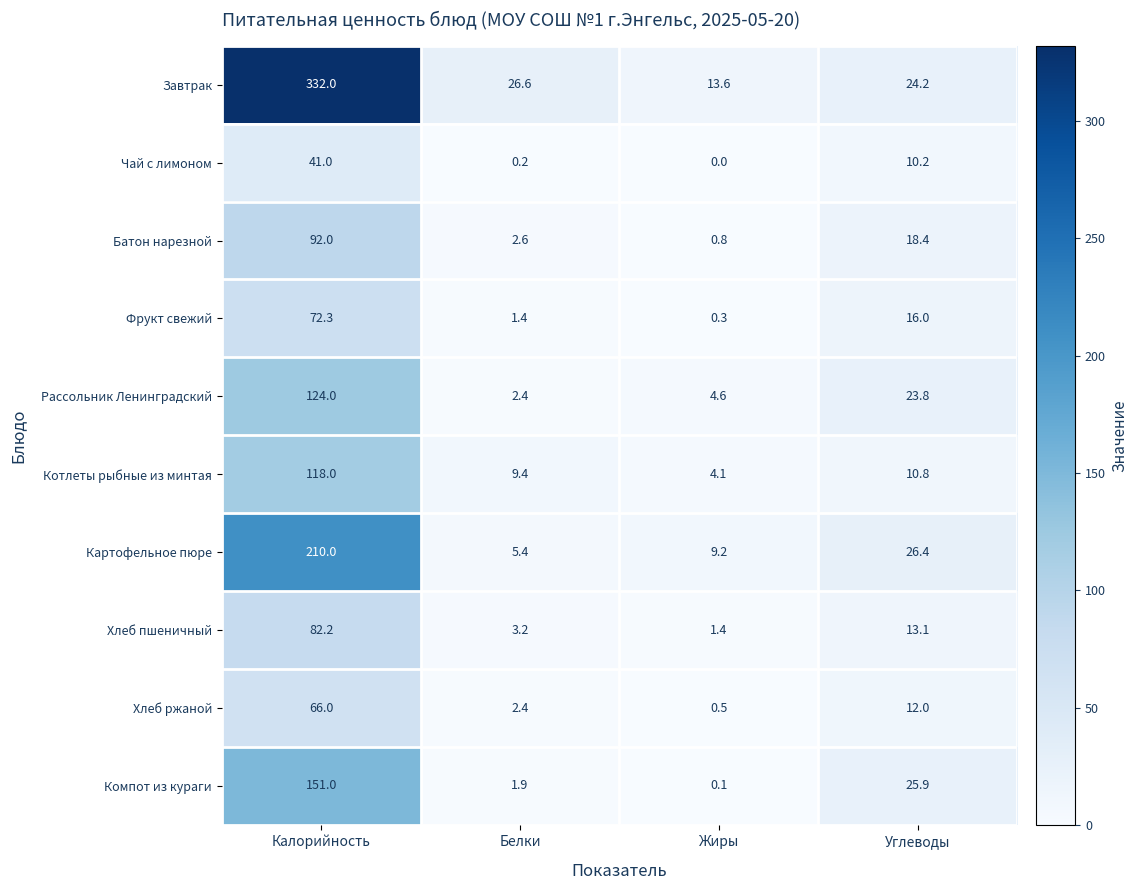

At which category is the sum across all series the highest?

Калорийность